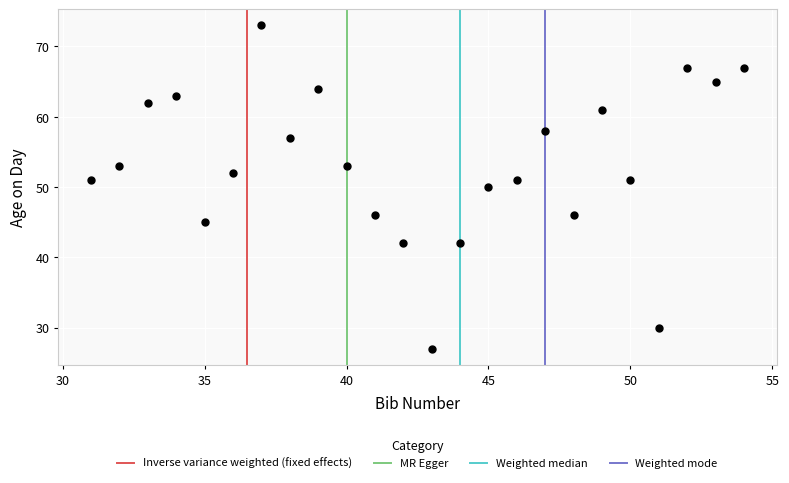

What is the range of Y values (max minus min)?

46